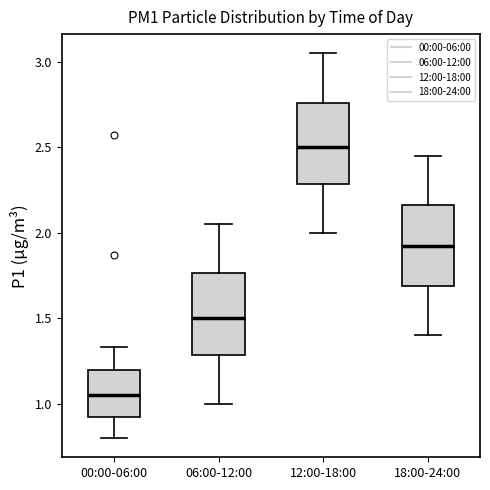

Reading left to right, transcribe this box plot: for each box, give where its median line is, the range the box spans, and where its two whiskers end, as read against the y-axis. The values are not printed on the chart, so give them approximately, as read against the axis.

00:00-06:00: median 1.05, box 0.90 to 1.20, whiskers 0.80 to 1.35
06:00-12:00: median 1.50, box 1.30 to 1.75, whiskers 1.00 to 2.05
12:00-18:00: median 2.50, box 2.30 to 2.75, whiskers 2.00 to 3.05
18:00-24:00: median 1.95, box 1.70 to 2.15, whiskers 1.40 to 2.45